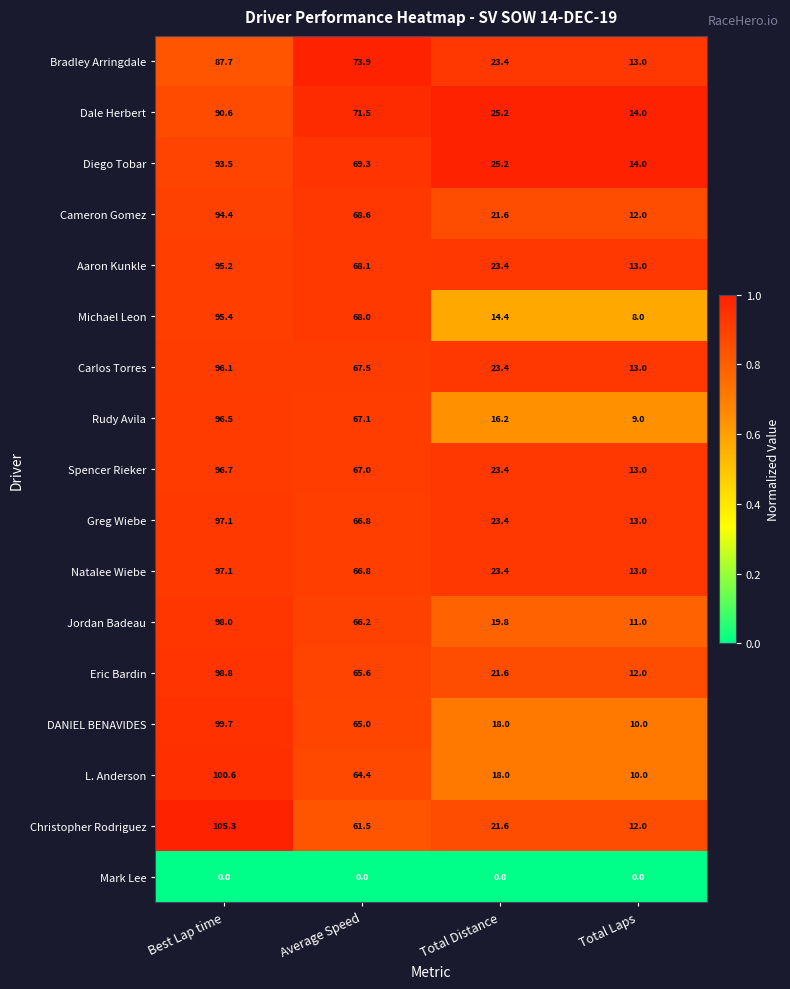

How many categories are shown in the chart?

4